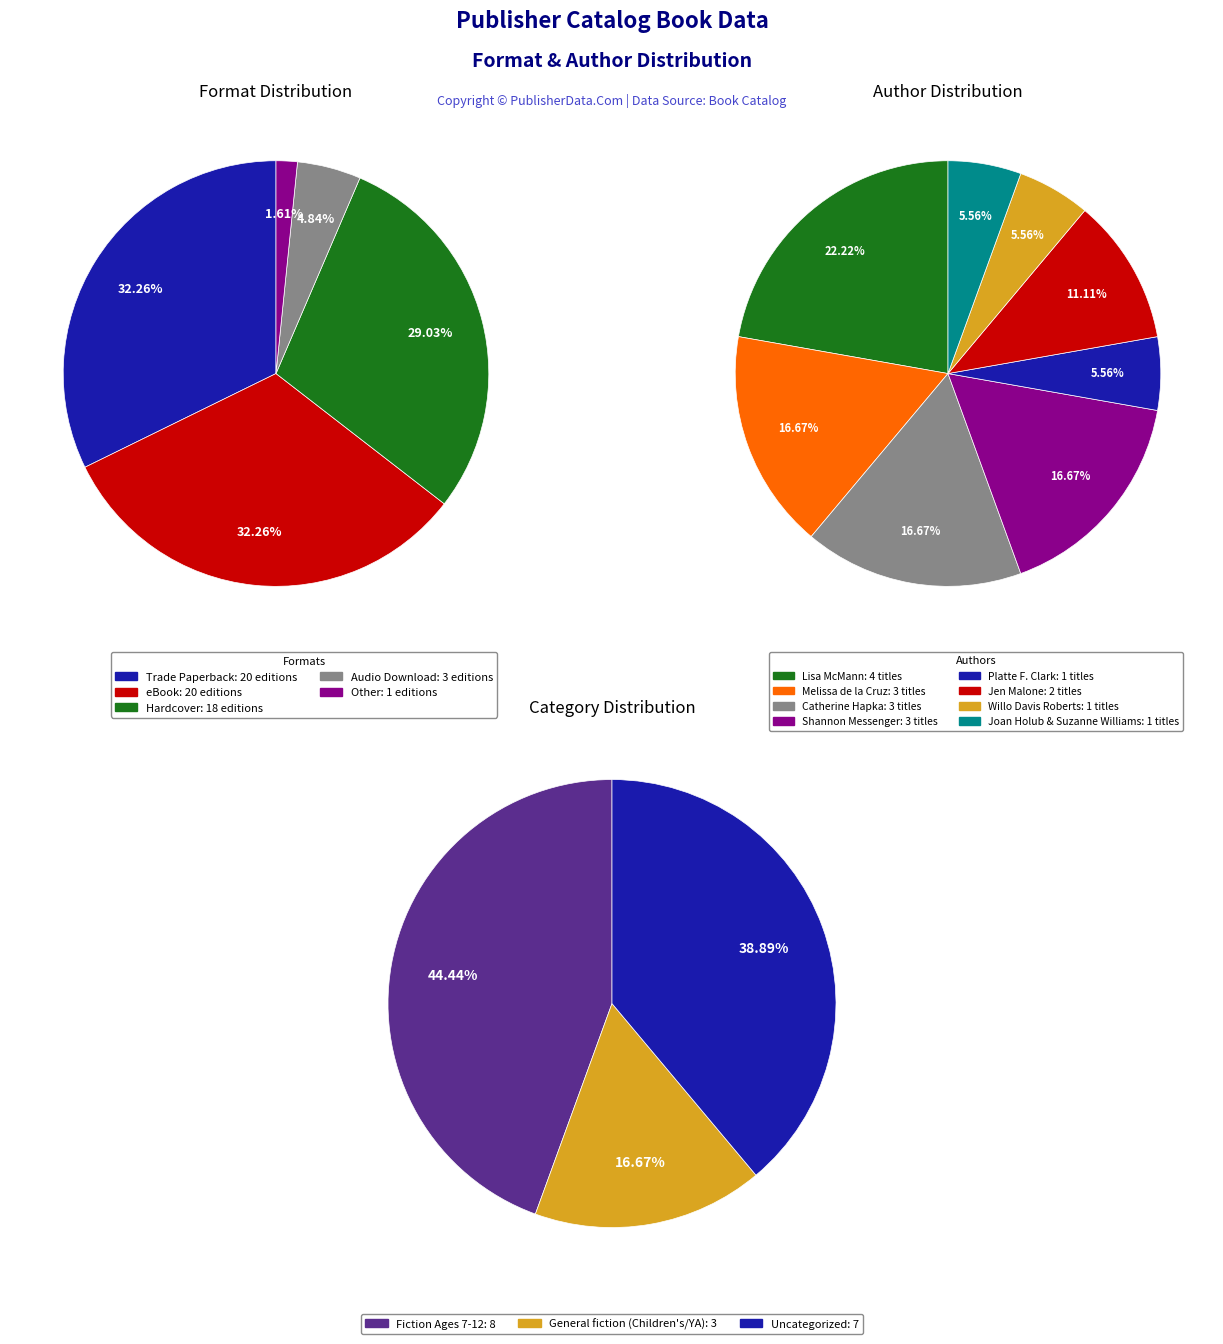

What percentage do Other and Hardcover together represent?

30.6%